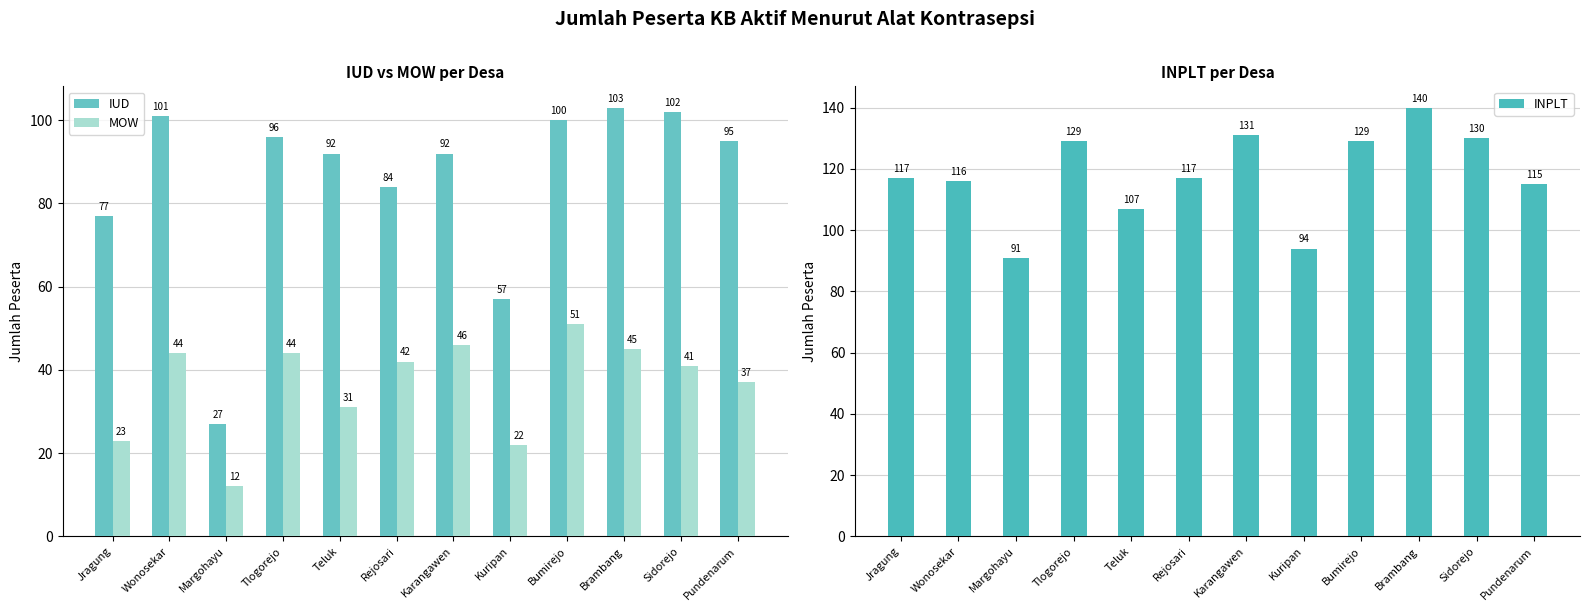

How many values in the IUD series exceed 95?

5